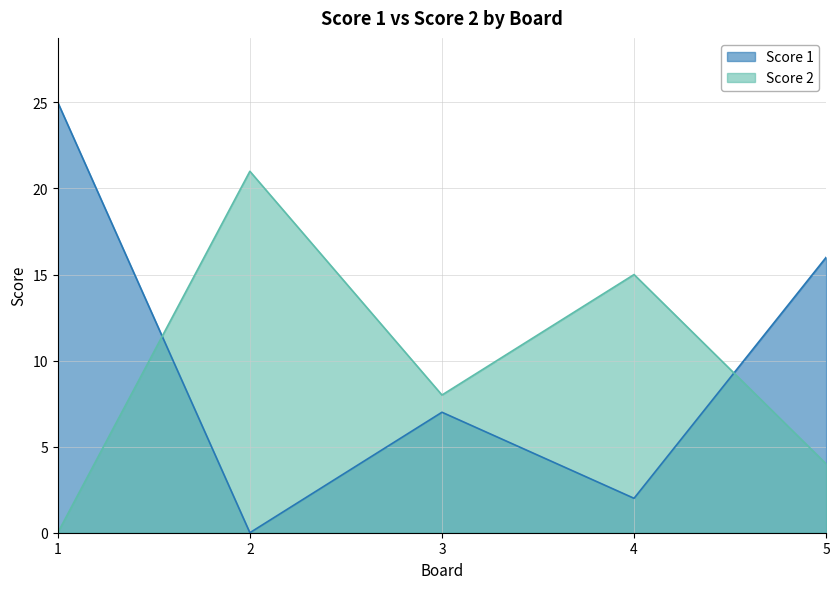

What is the value of the Score 2 point at the 2nd from the left?

21